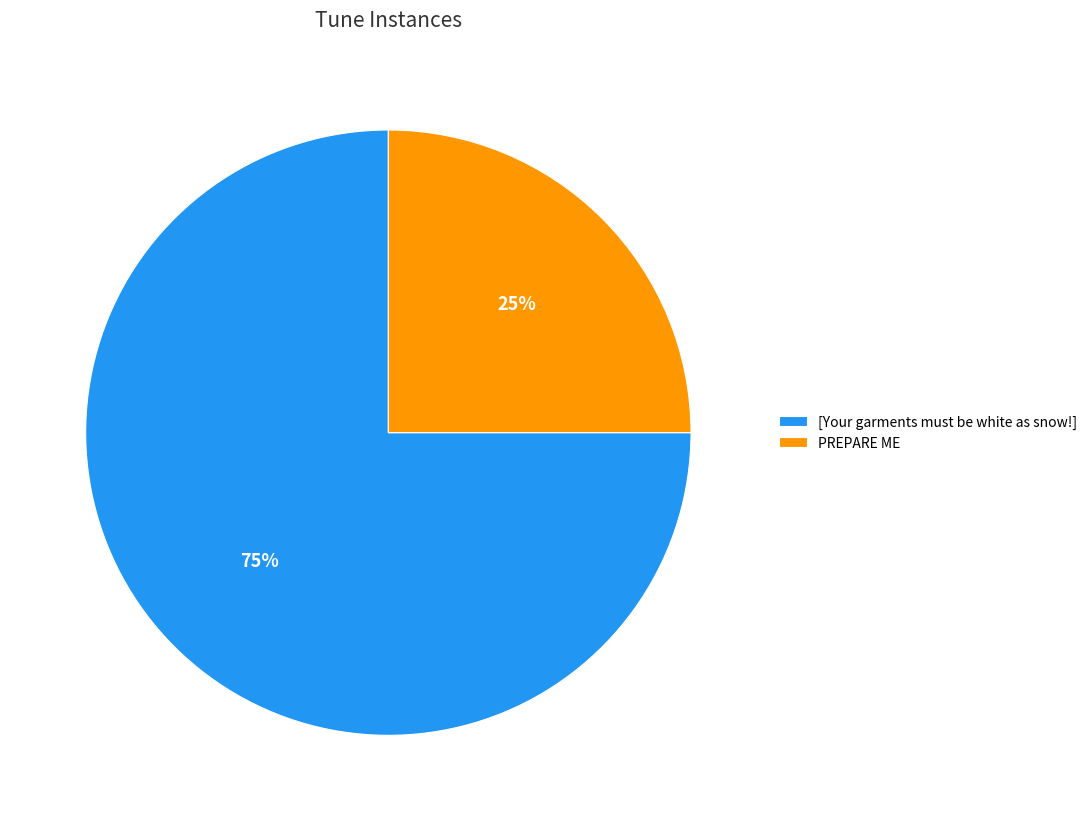

Rank the categories by value from highest to lowest.

[Your garments must be white as snow!], PREPARE ME